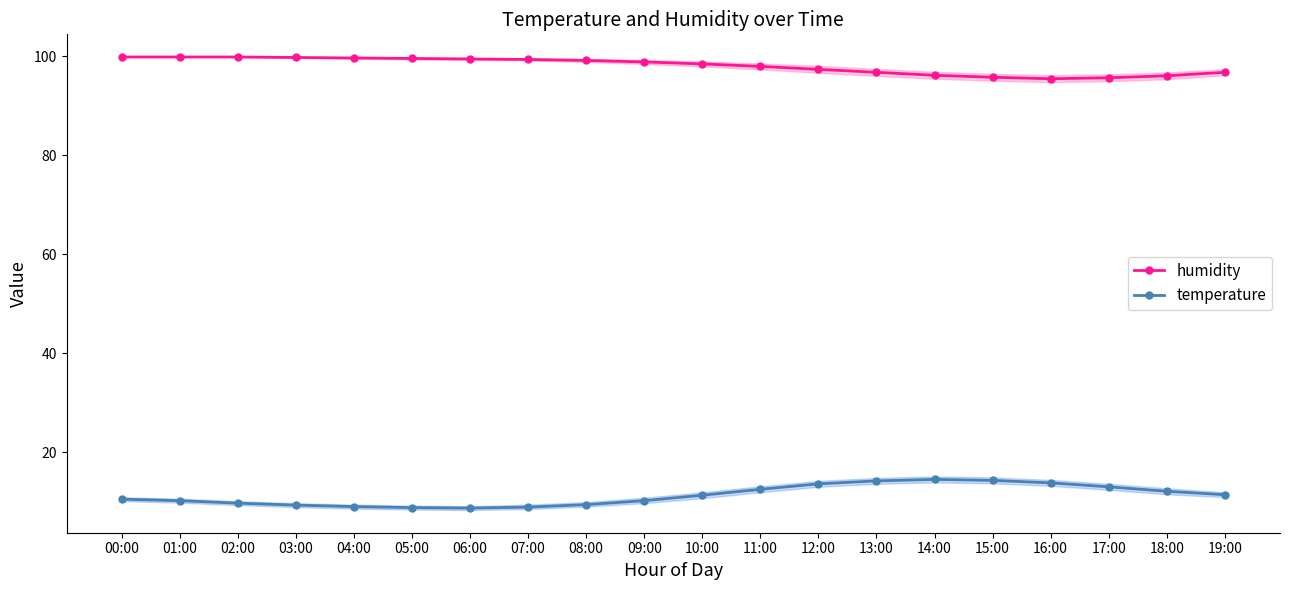

Rank the series by their maximum value, from highest to lowest.

humidity, temperature